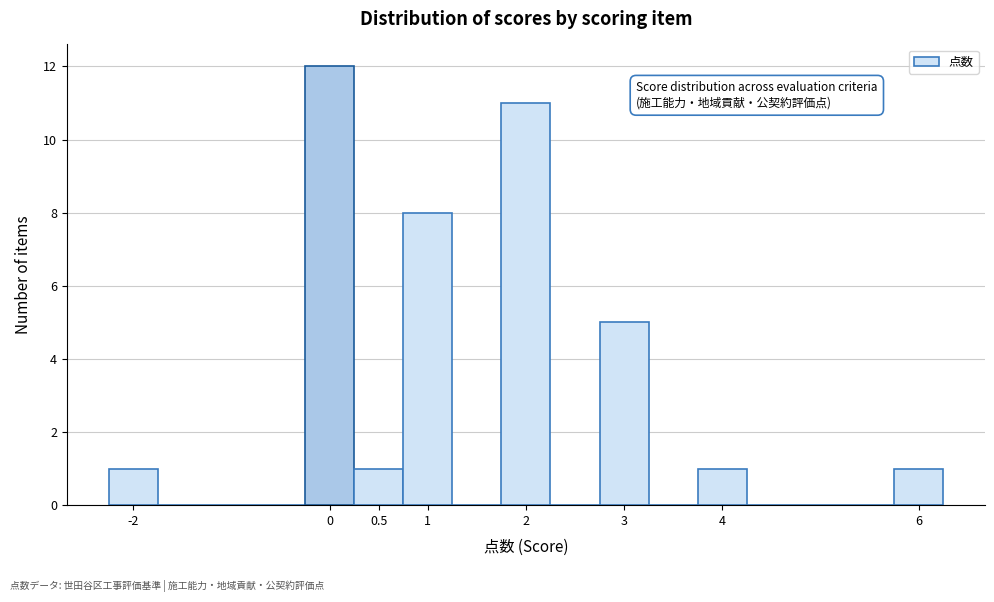

Reading left to right, transcribe this chart: for each bar, give the range it covers on the x-axis and its height. The values are not printed on the chart, so give them approximately, as read against the axis.

-2.25 to -1.75: 1
-1.75 to -1.25: 0
-1.25 to -0.75: 0
-0.75 to -0.25: 0
-0.25 to 0.25: 12
0.25 to 0.75: 1
0.75 to 1.25: 8
1.25 to 1.75: 0
1.75 to 2.25: 11
2.25 to 2.75: 0
2.75 to 3.25: 5
3.25 to 3.75: 0
3.75 to 4.25: 1
4.25 to 4.75: 0
4.75 to 5.25: 0
5.25 to 5.75: 0
5.75 to 6.25: 1